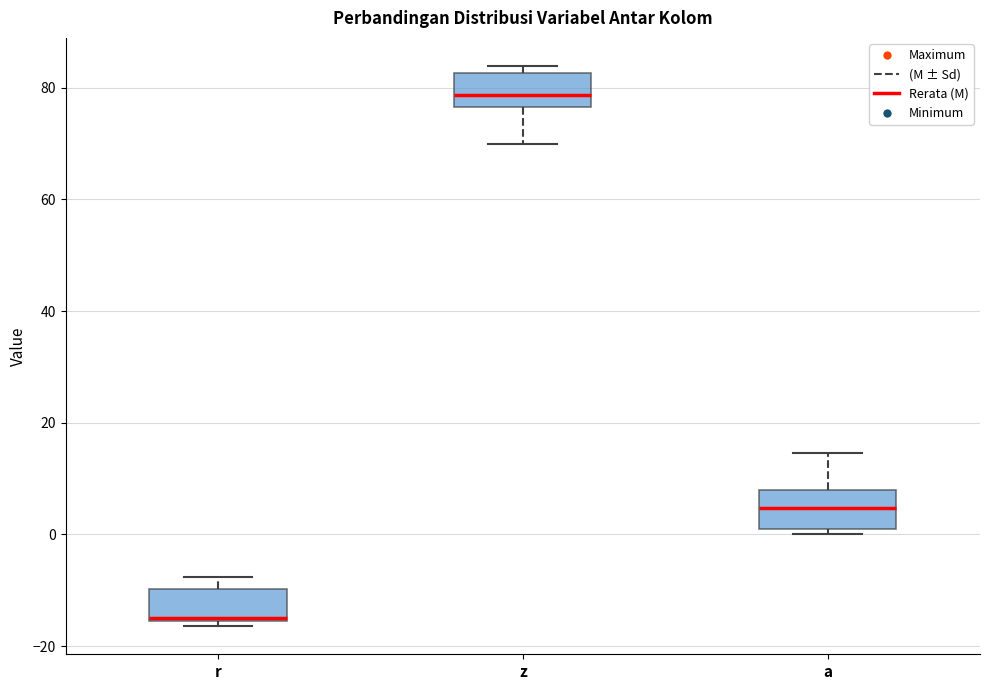

Where does the lower whisker of the box for z end on the y-axis? The values are not printed on the chart, so give them approximately, as read against the axis.

70